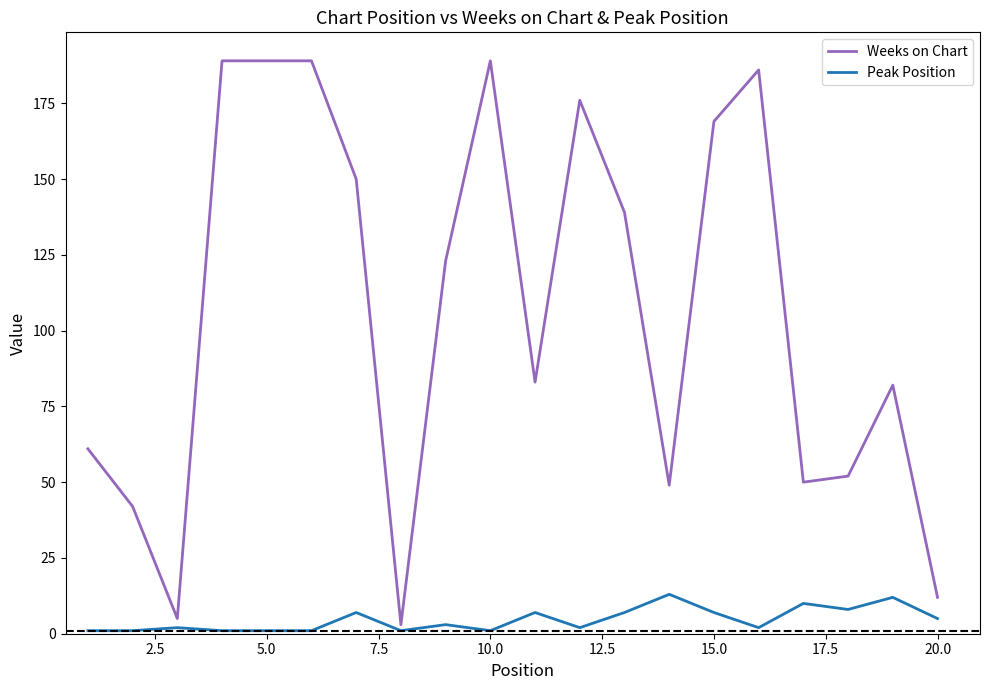

Which series has the largest total across all categories?

Weeks on Chart